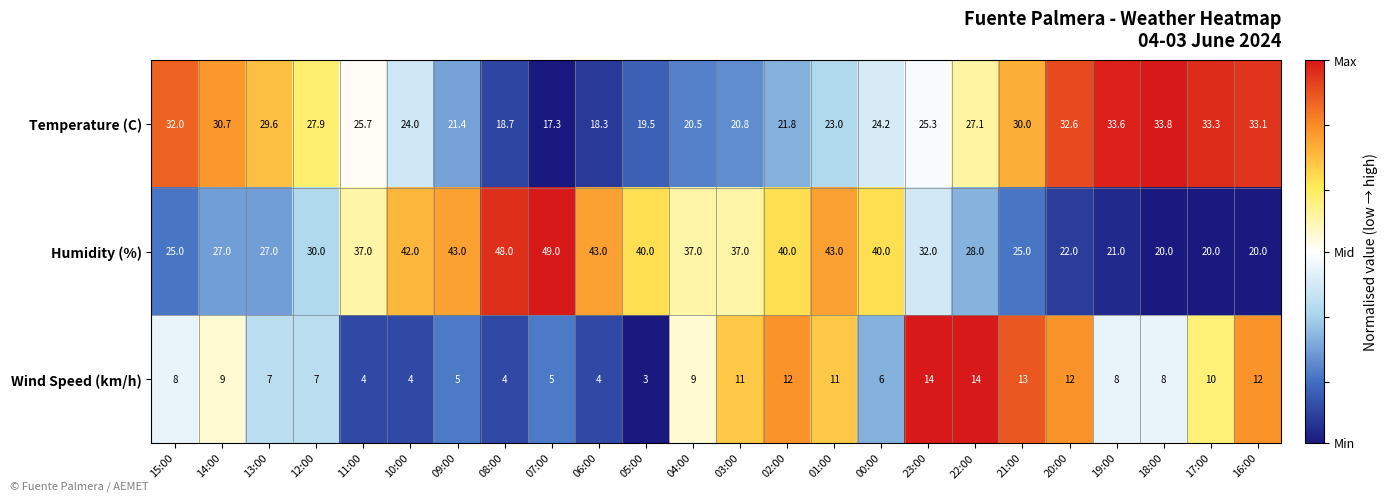

The Temperature (C) series shows 42.7 at 12:00. True or false?

False